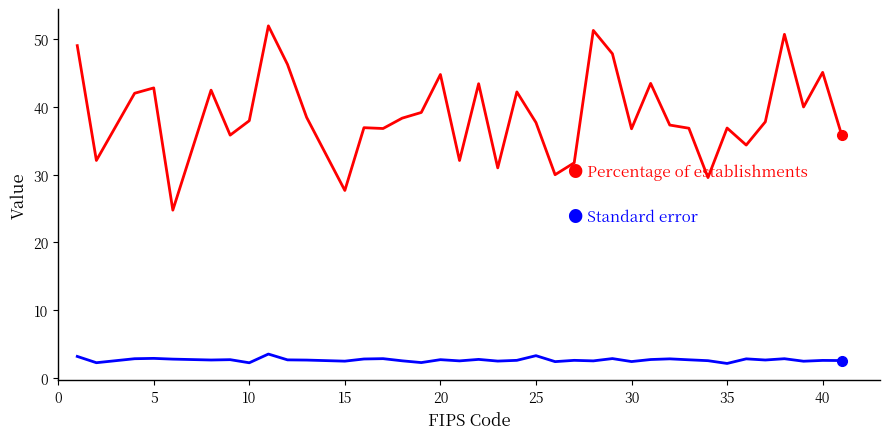

What is the maximum value shown in the chart?

52.0